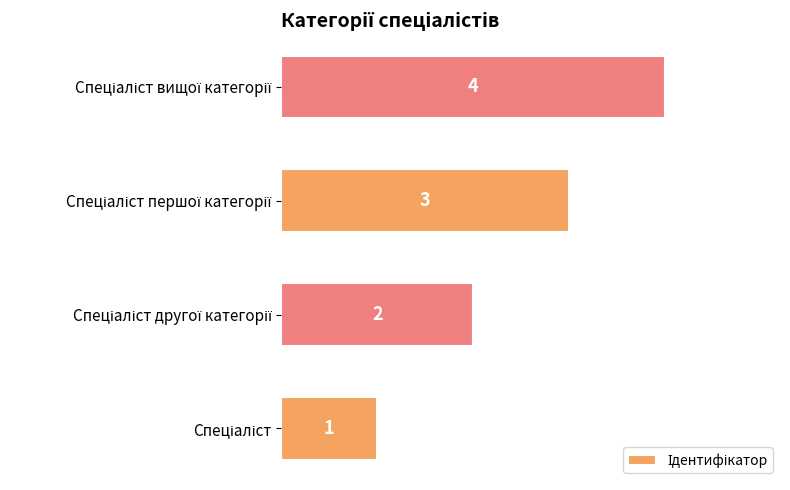

Count the values in the range 2 to 4.

3